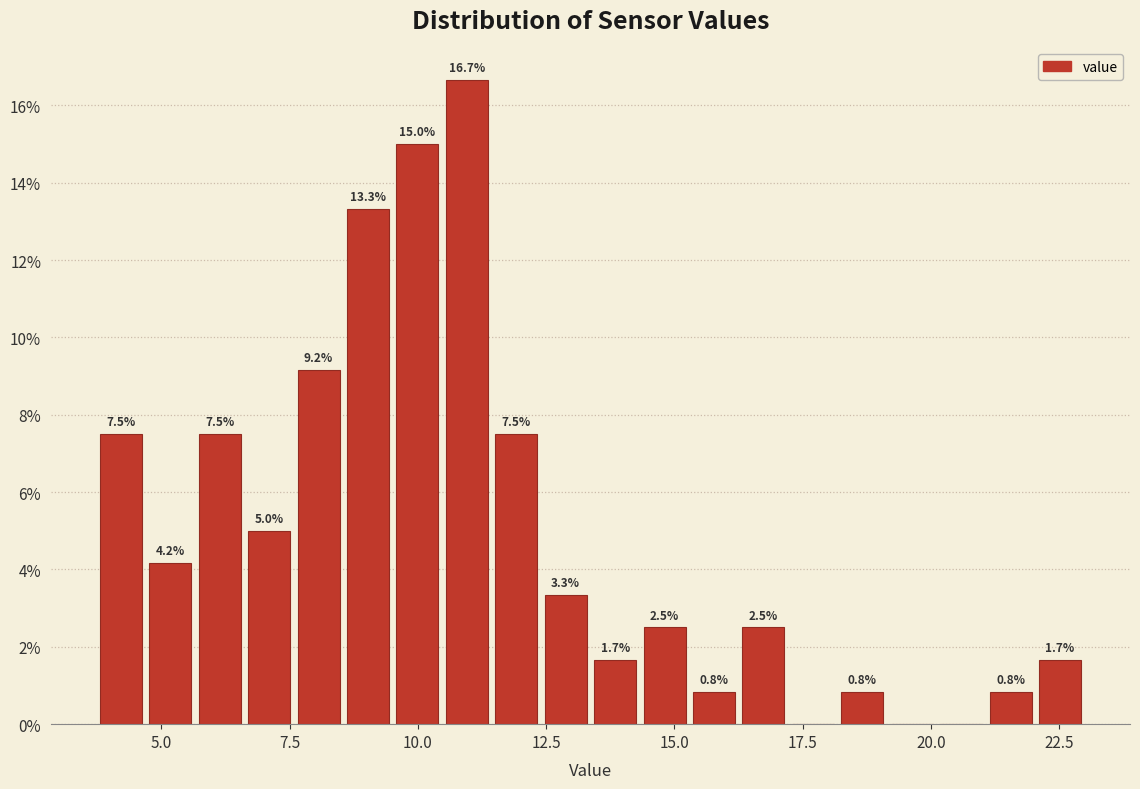

Read against the x-axis, roughly where is the centre of the tallest bar?

11.0